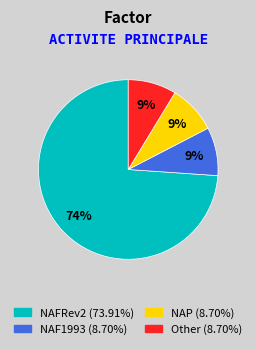

To the nearest percent, what is the average slice percentage?

25%